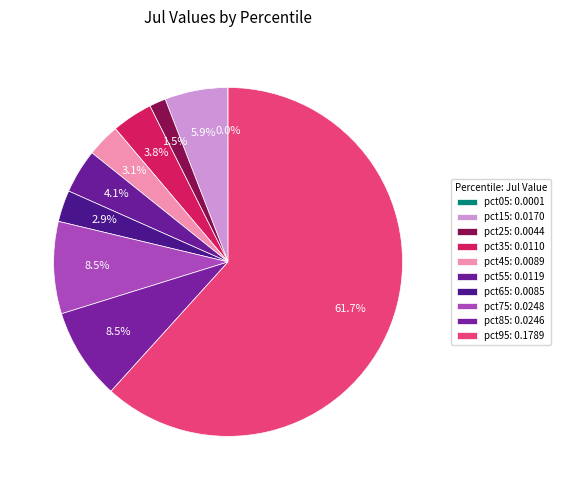

Do pct25 and pct55 together represent more than half of the pie?

No